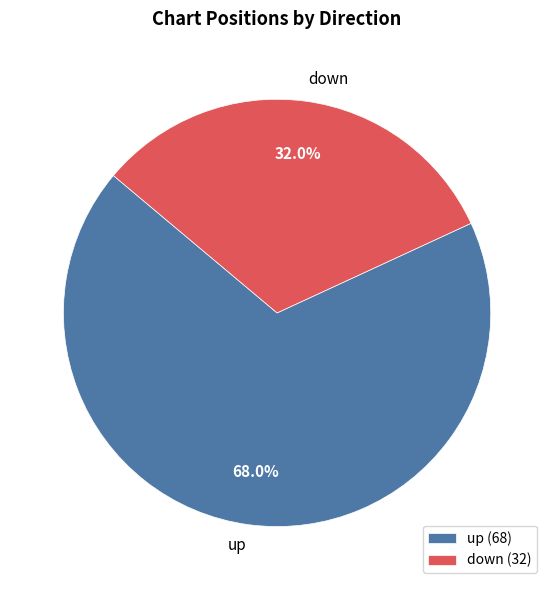

Which slice is the smallest?

down